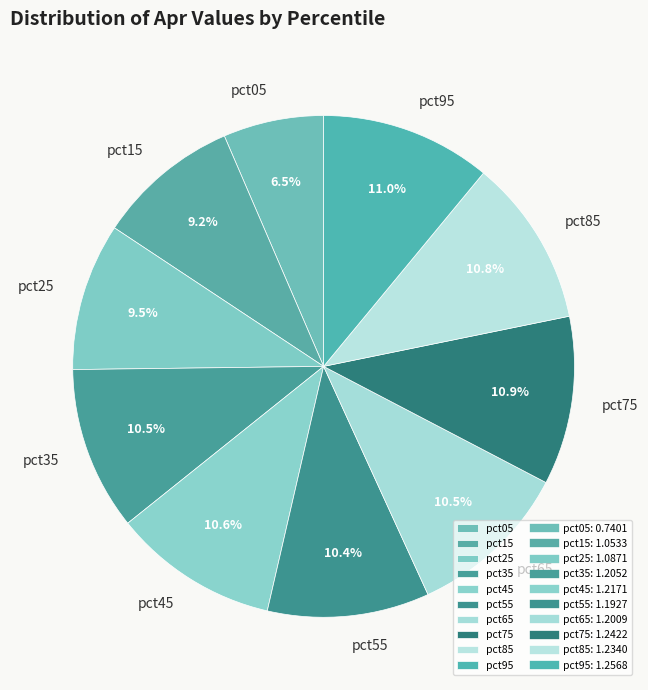

Combined, do pct05 and pct55 account for over 50%?

No